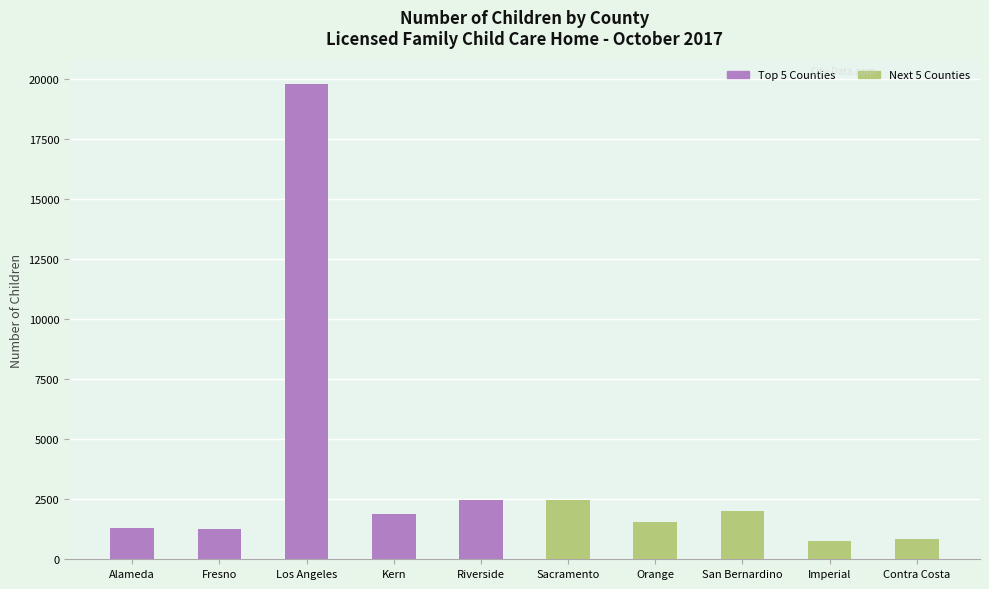

Which series has the widest spread of values?

Top 5 Counties